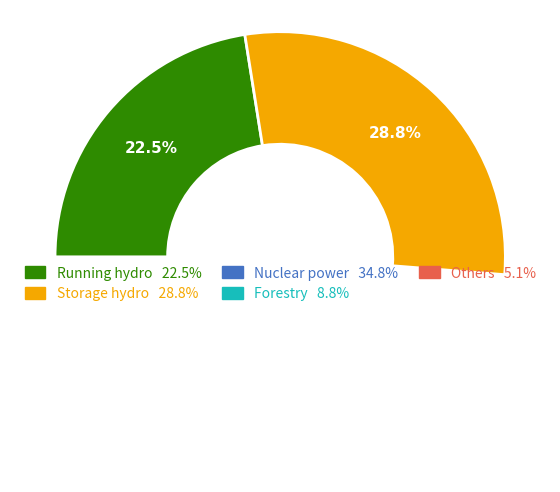

Is there any slice that represents more than half of the pie?

No